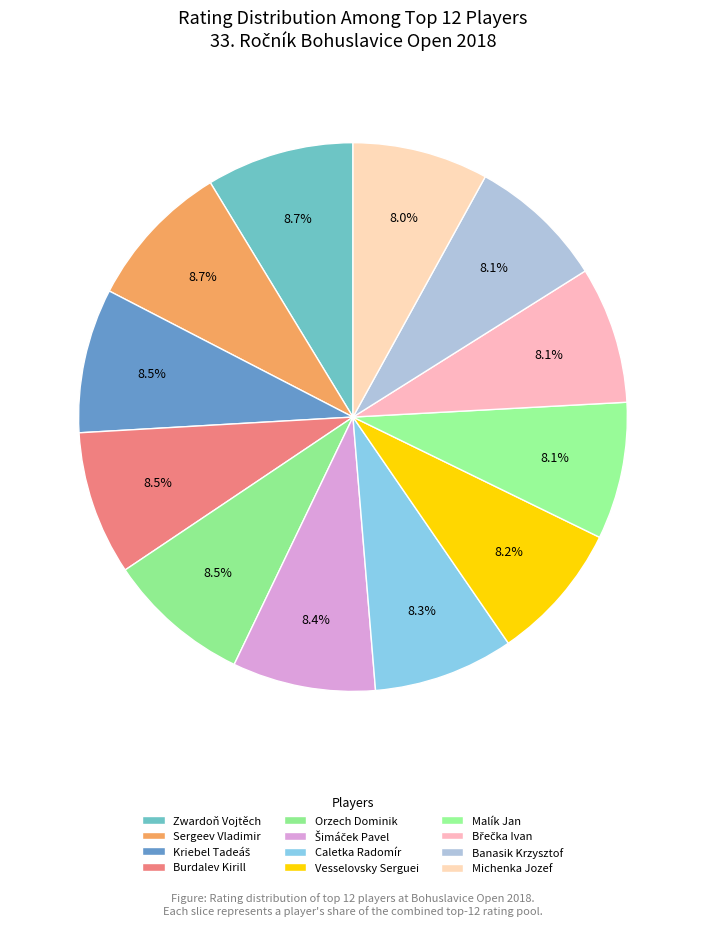

To the nearest percent, what is the difference between the largest and smallest slice percentages?

1%